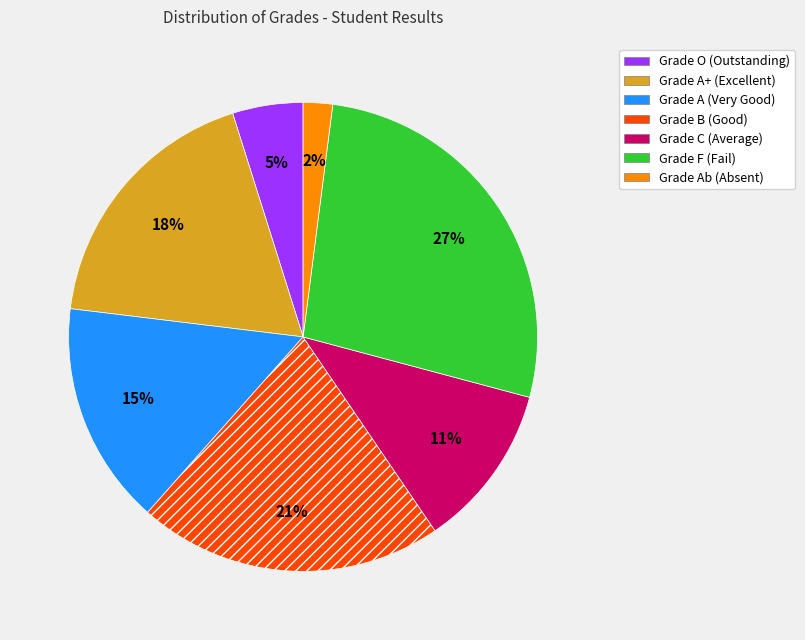

How many segments does this pie chart have?

7